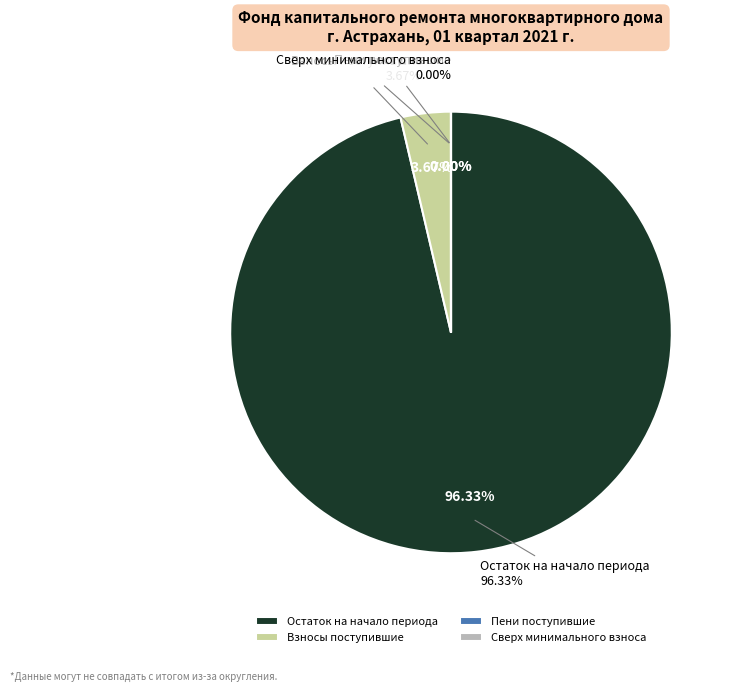

Do за счет минимального взноса and взносов together represent more than half of the pie?

Yes